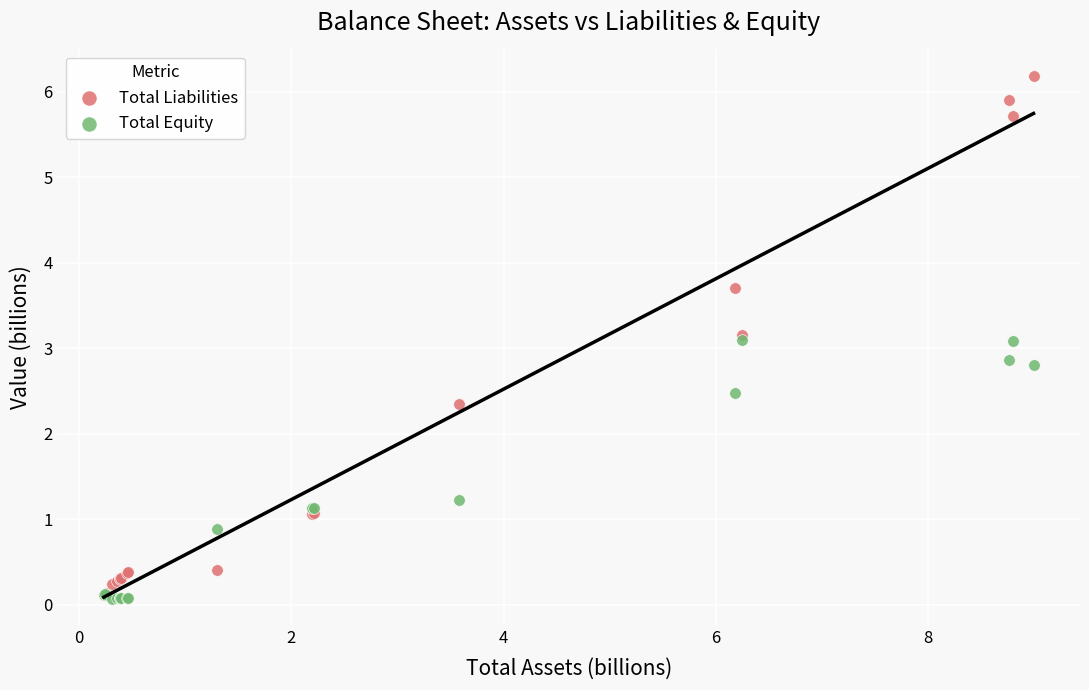

What are all the series names shown in the legend?

Total Liabilities, Total Equity